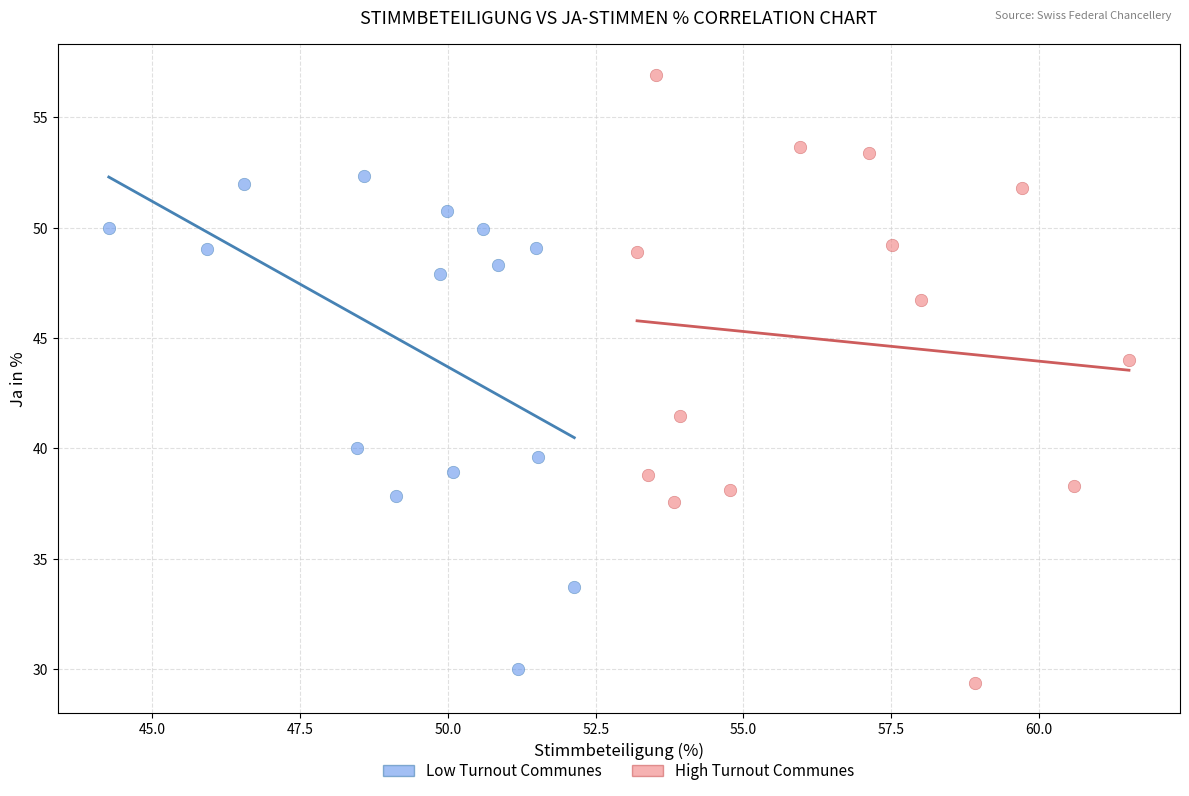

What are all the series names shown in the legend?

Low Turnout Communes, High Turnout Communes